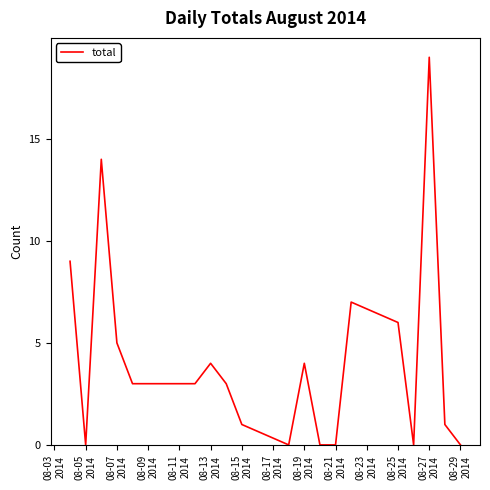

What is the greatest value displayed?

19